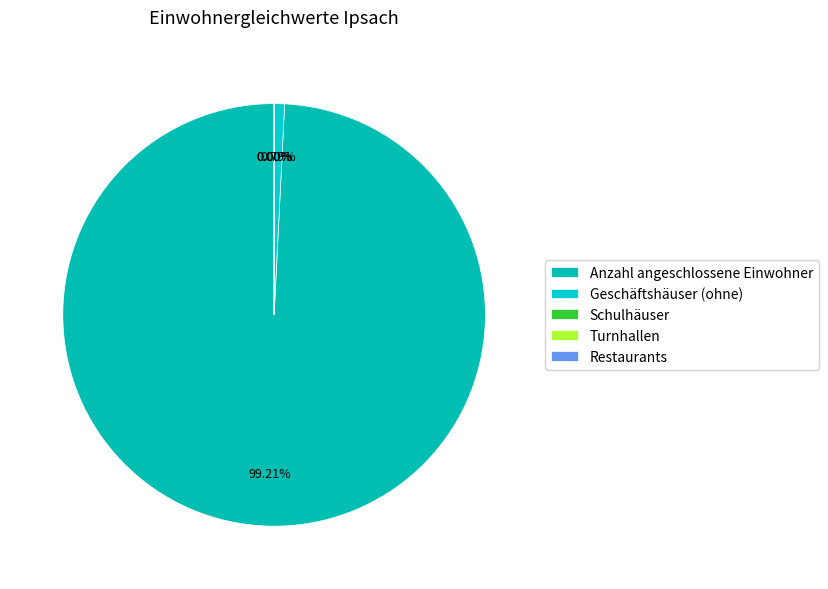

True or false: Geschäftshäuser (ohne) accounts for 1% of the total.

True